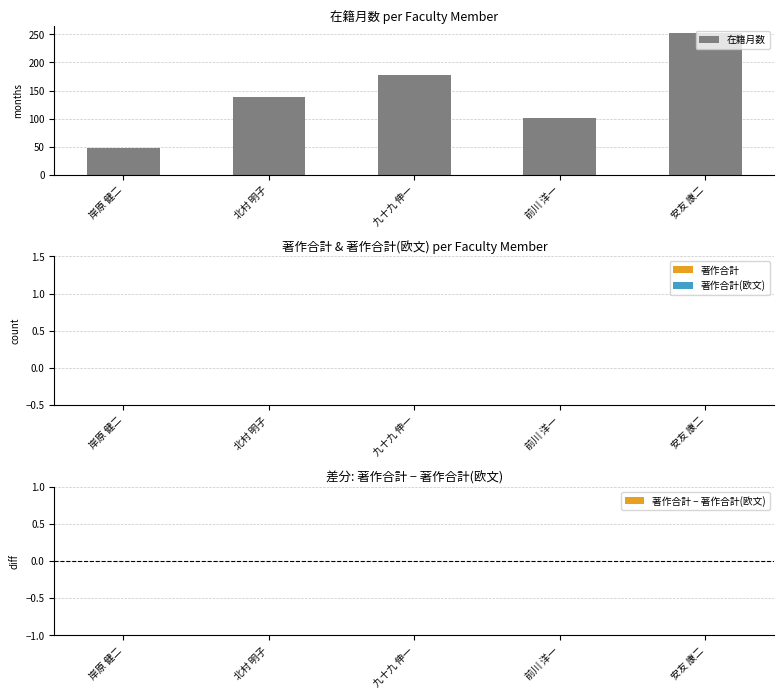

Read the value at 九十九 伸一, to the nearest 10.

180